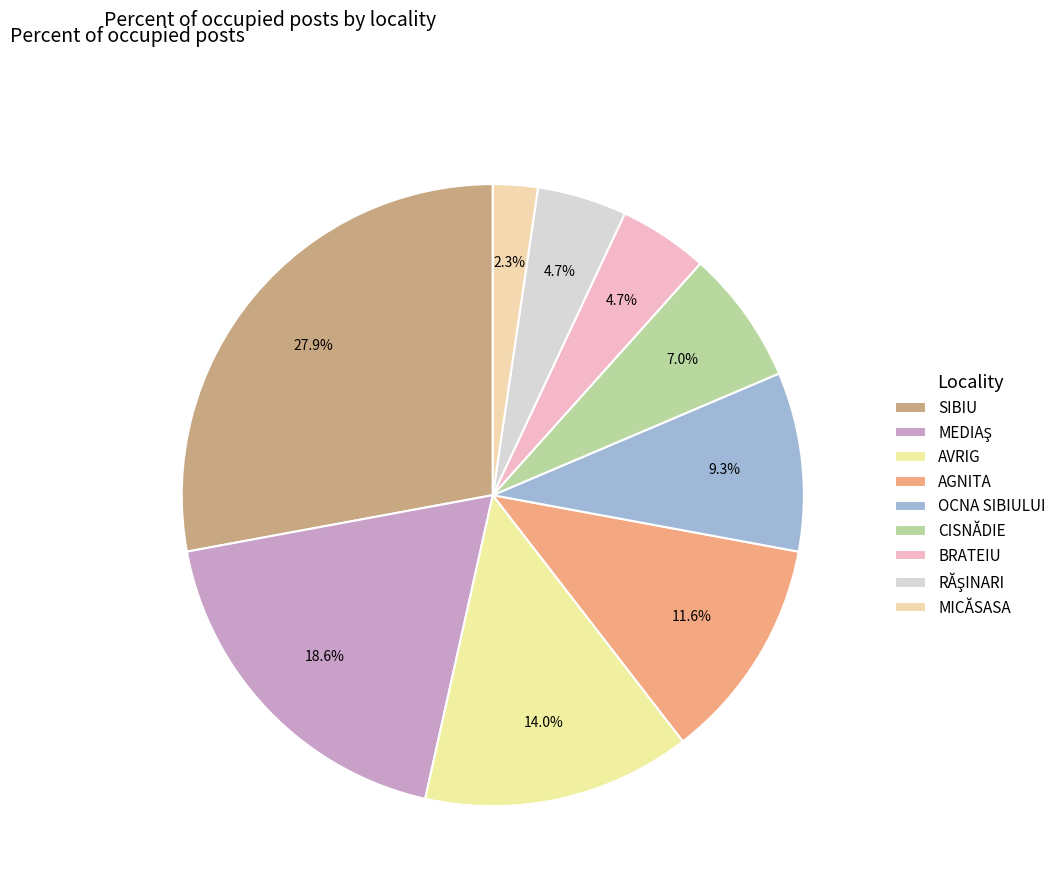

How many segments does this pie chart have?

9